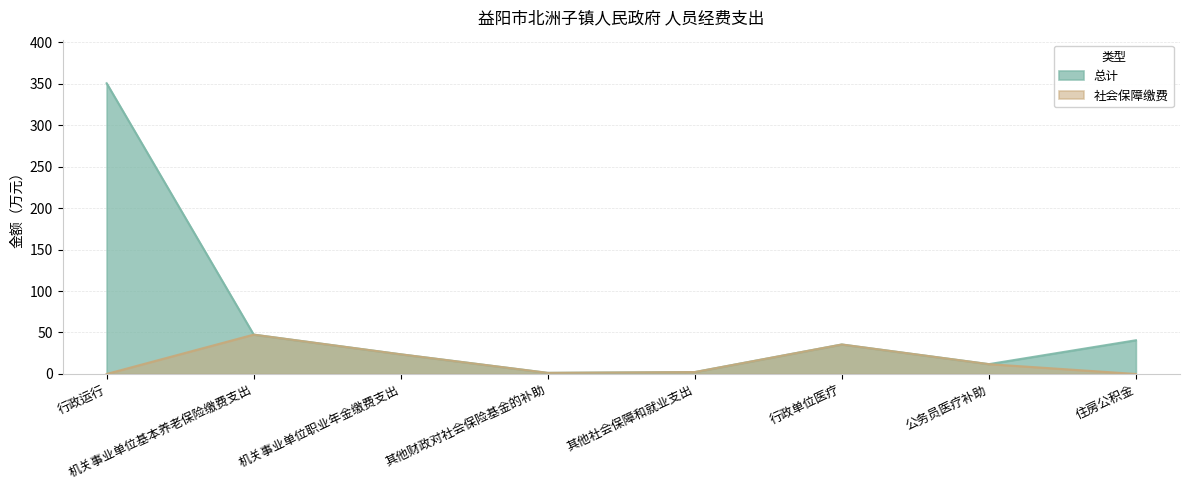

Which series has the widest spread of values?

总计